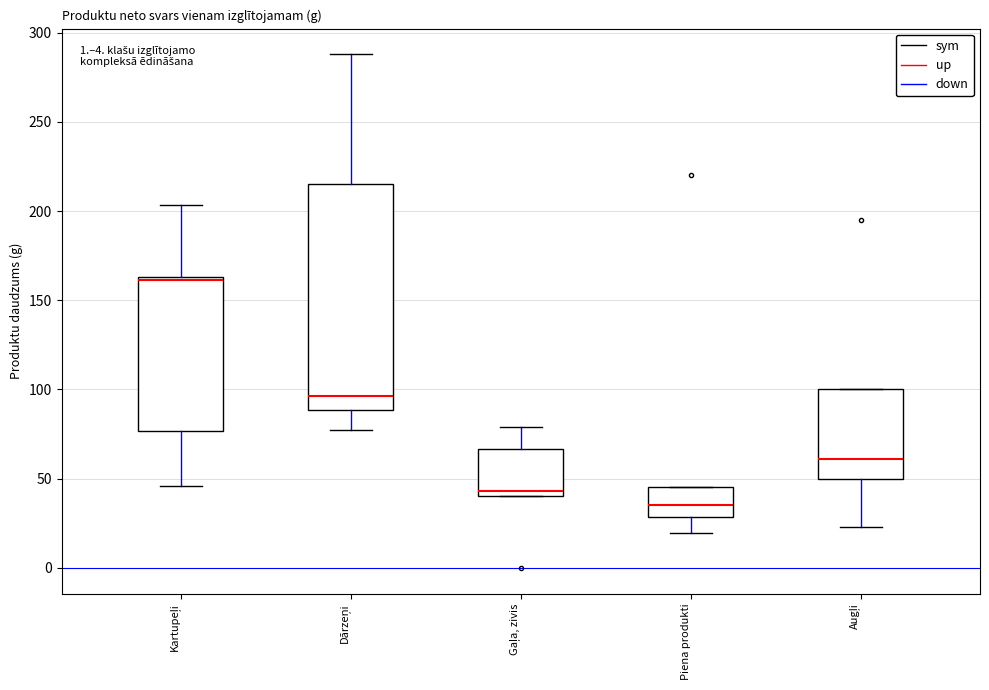

Which box's median line is the lowest?

Piena produkti